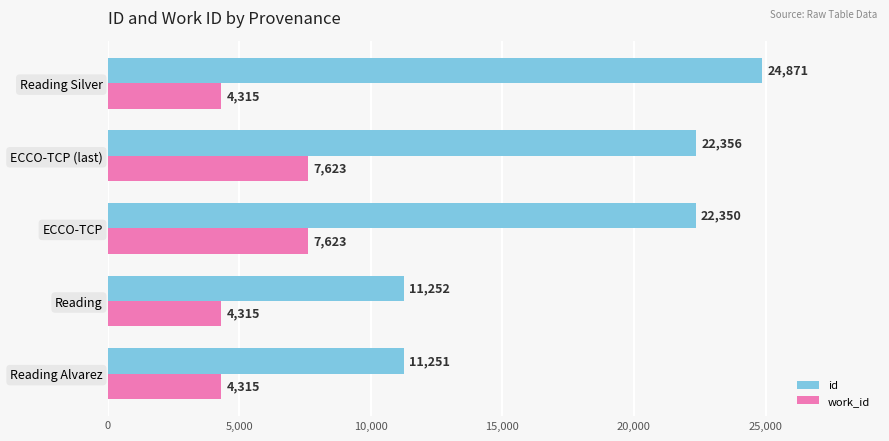

Which series has the largest total across all categories?

id